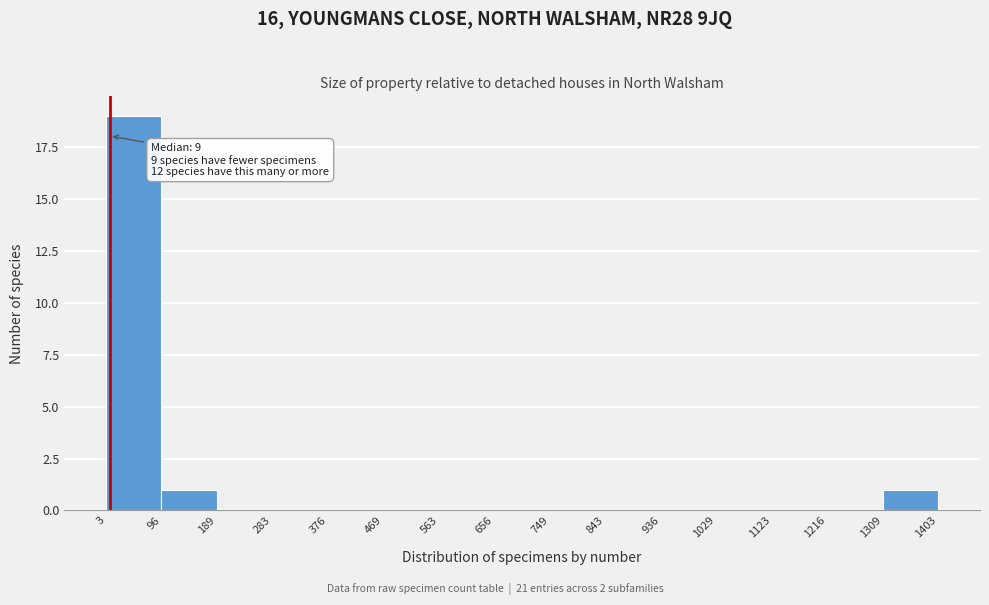

Which range on the x-axis has the tallest bar?

3 to 96